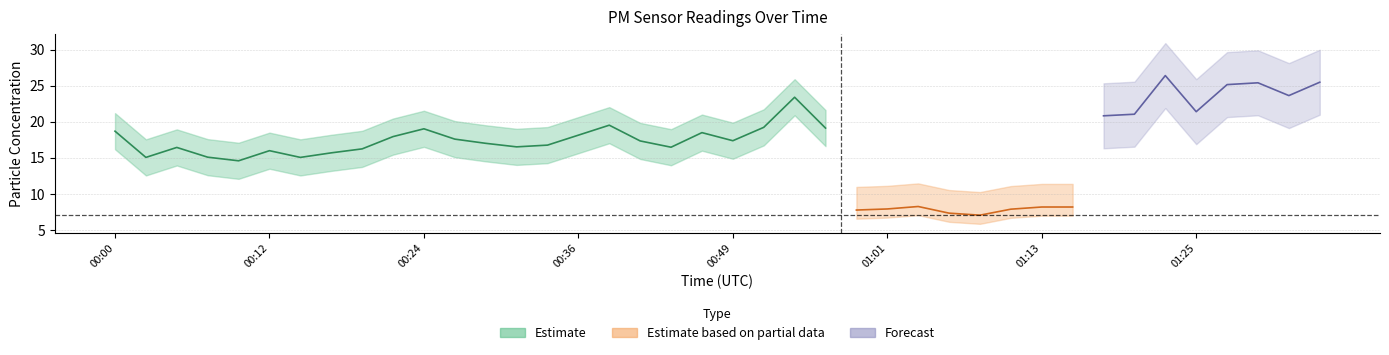

True or false: P2 has more than 2 points higher than both neighbors.

True